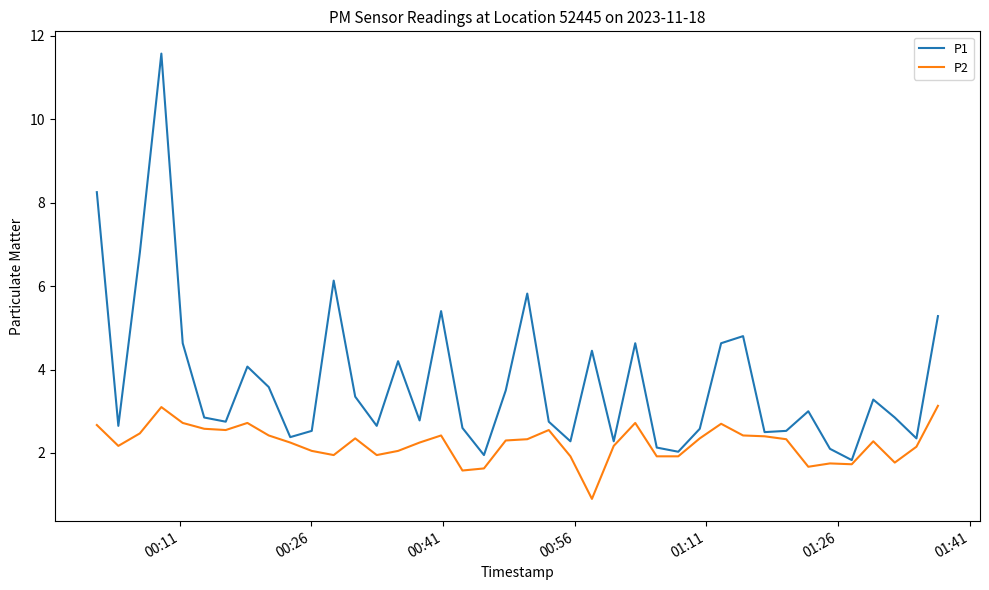

Which series has the largest range (max minus min)?

P1